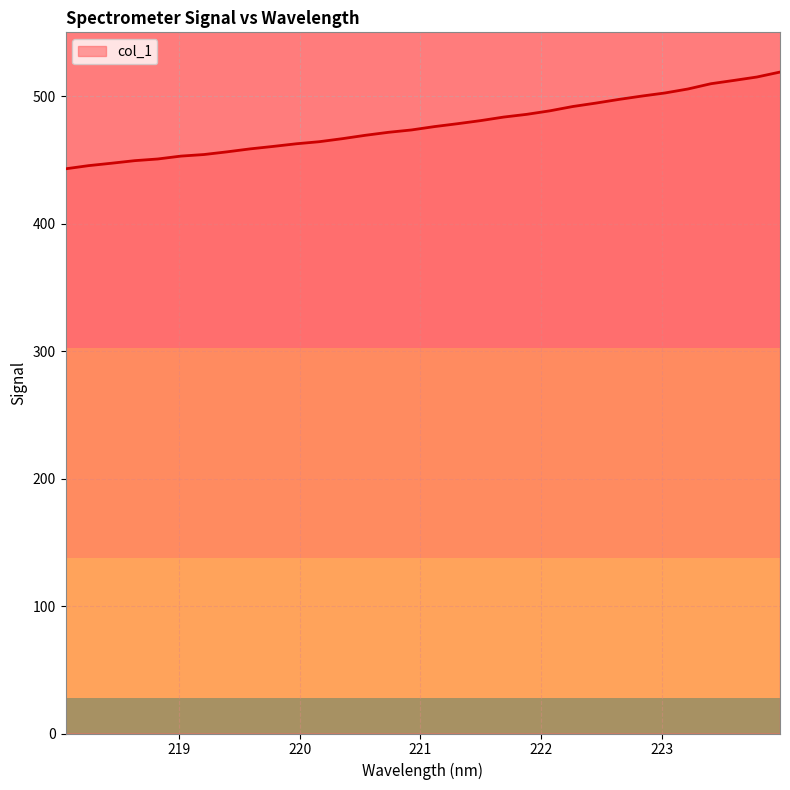

What is the minimum value shown in the chart?

442.9